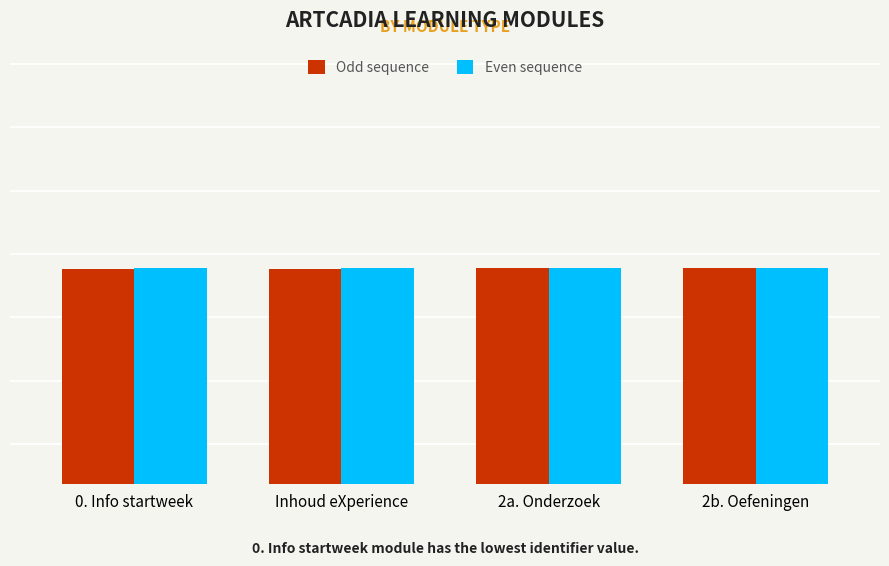

Which category has the highest value across all series?

2b. Oefeningen